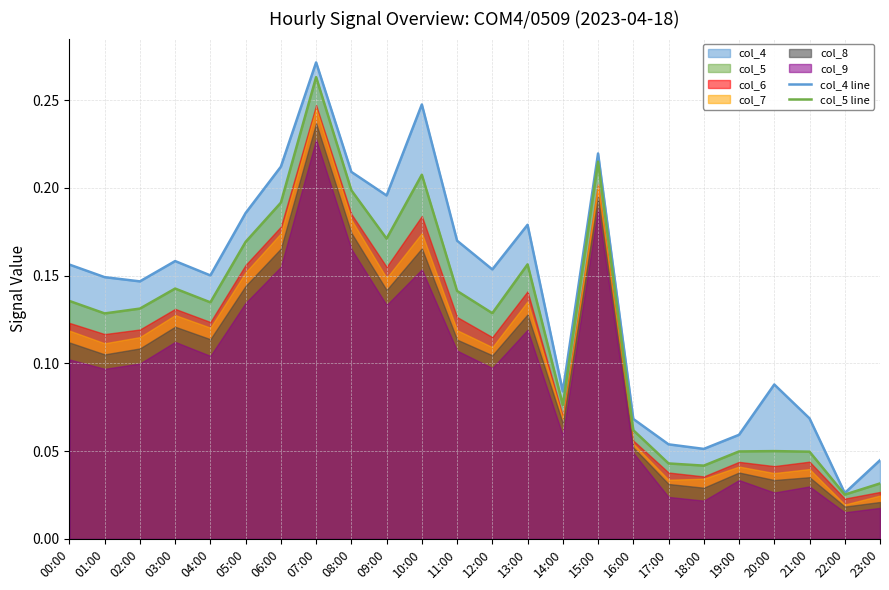

What is the average value of the col_5 line series?

0.1